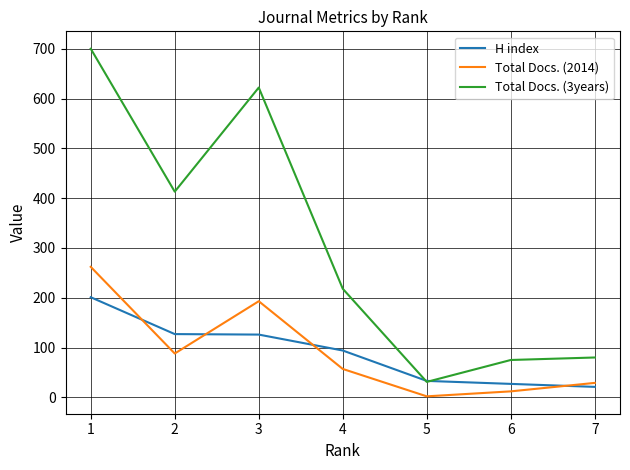

At which category is the sum across all series the highest?

1